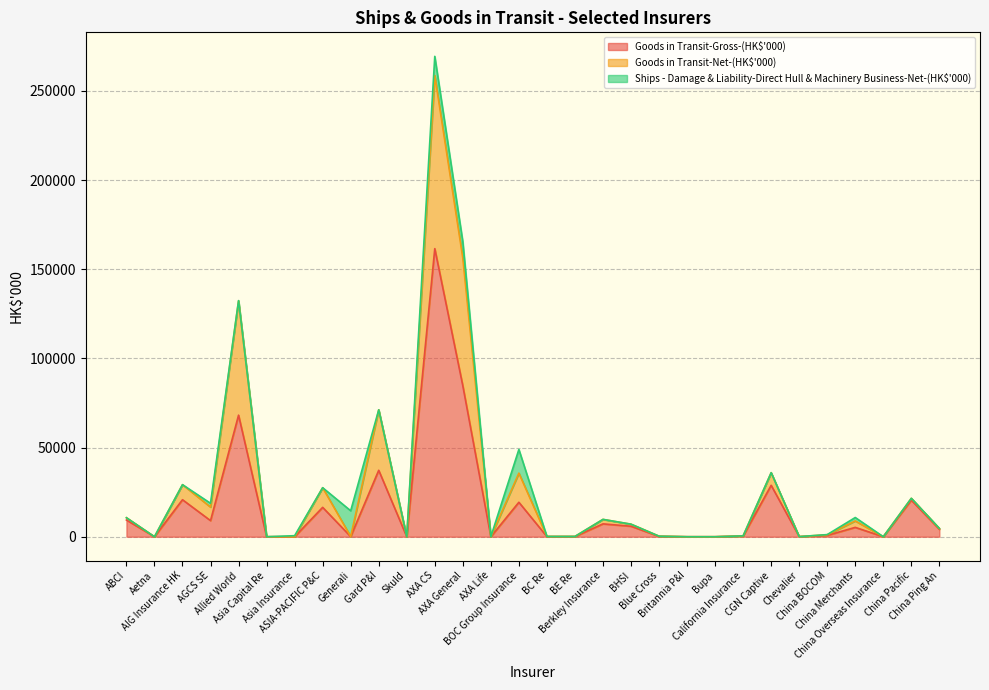

True or false: Goods in Transit-Net-(HK$'000) and Goods in Transit-Gross-(HK$'000) intersect in this chart.

False